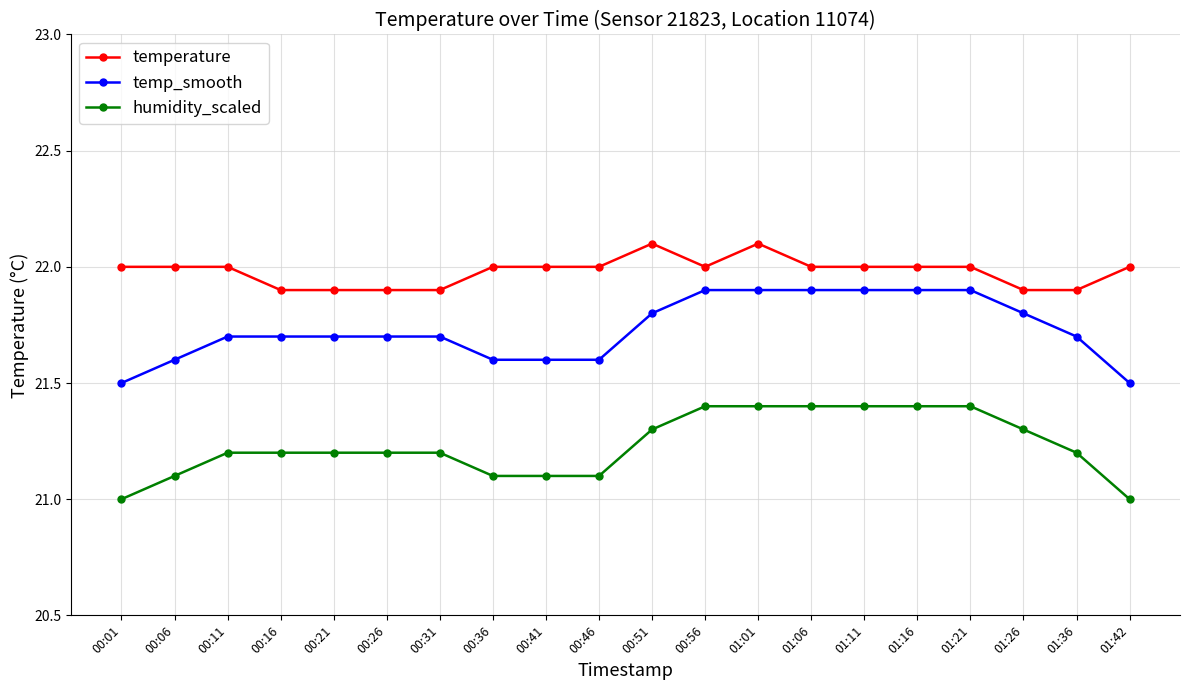

True or false: temperature and temp_smooth cross at least once.

False